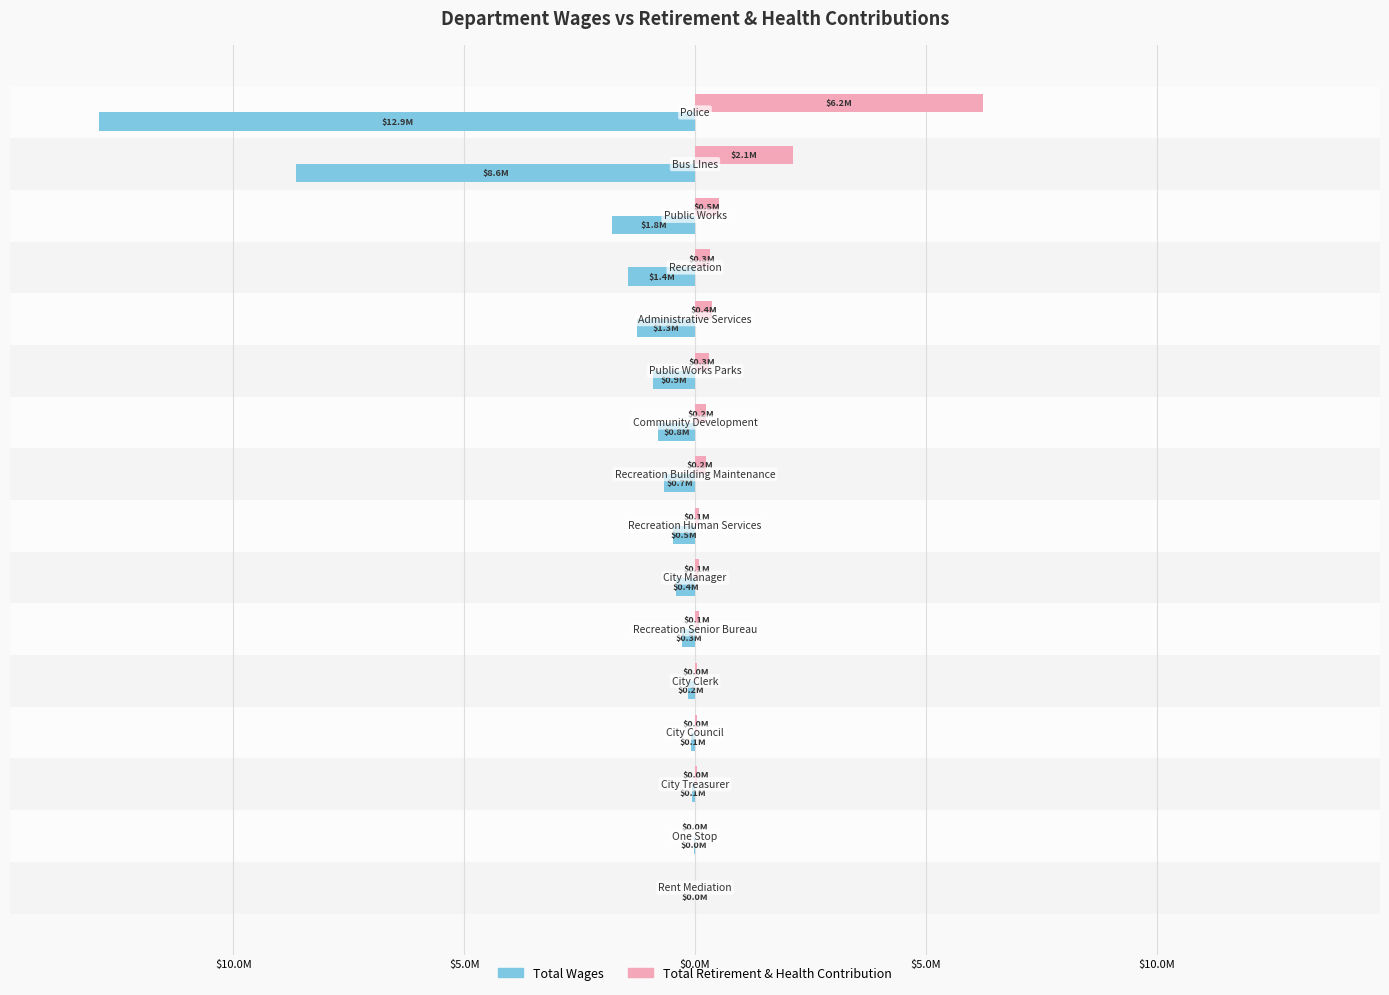

What are all the series names shown in the legend?

Total Wages, Total Retirement & Health Contribution